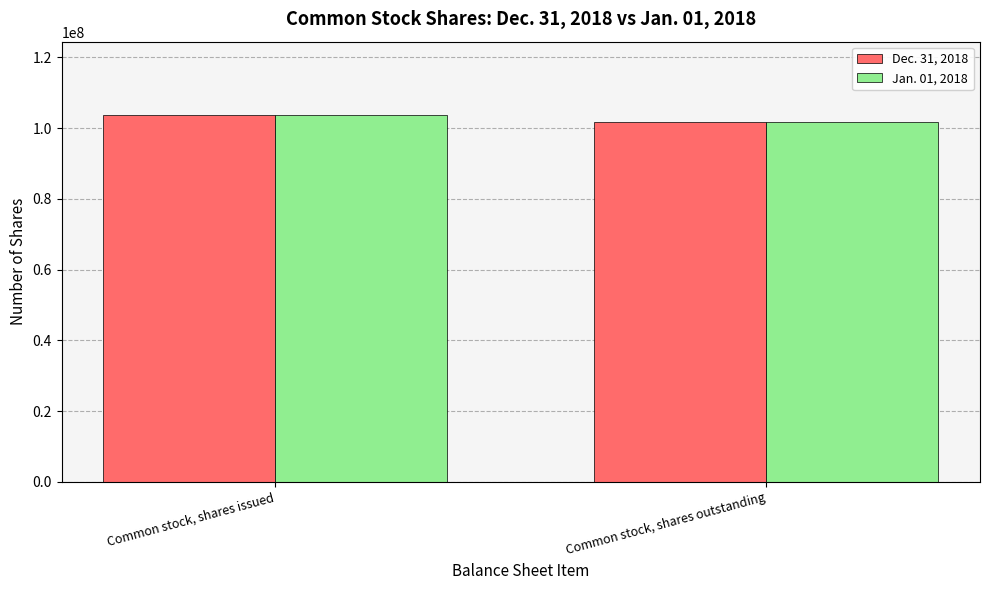

What is the sum of the Jan. 01, 2018 values at Common stock, shares outstanding and Common stock, shares issued?

205507000